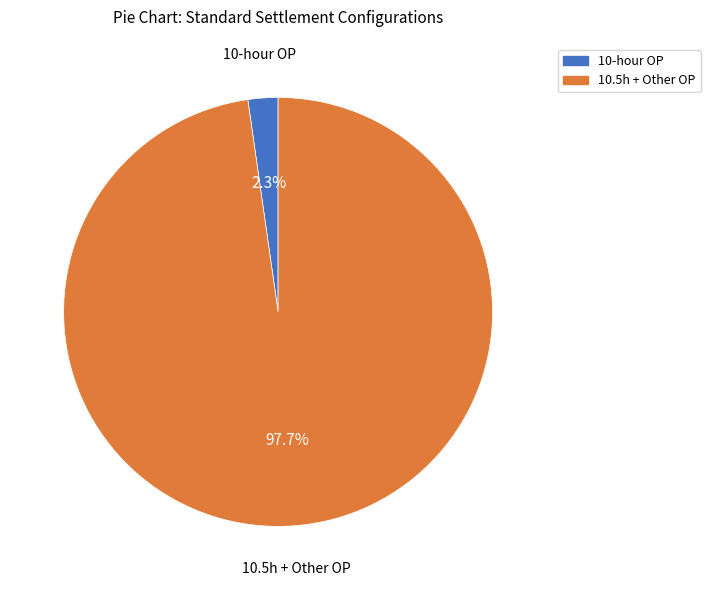

Which category has the smallest portion of the pie?

10-hour OP